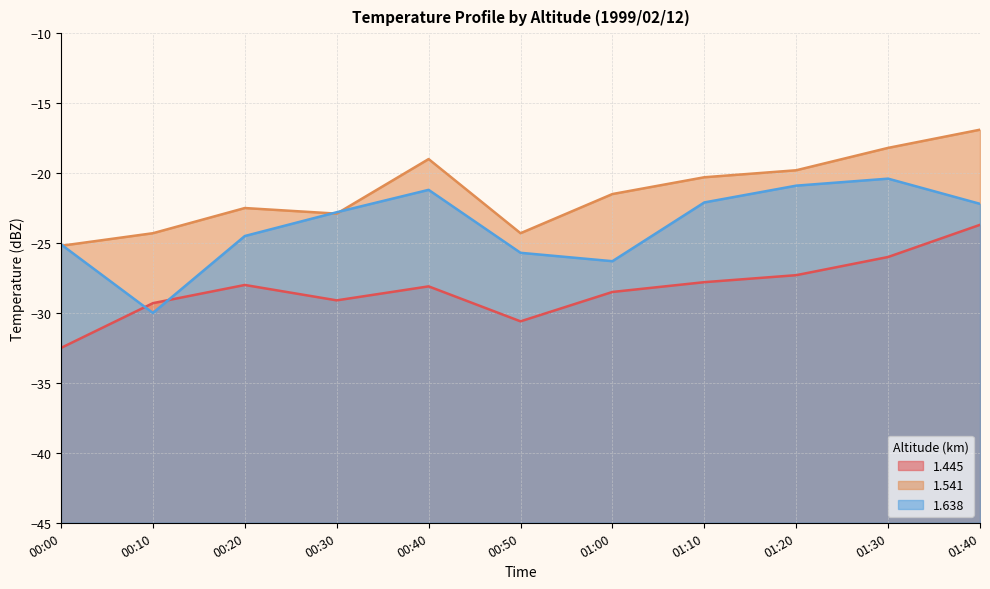

Where is 1.638 nearest to the value -25?

00:00